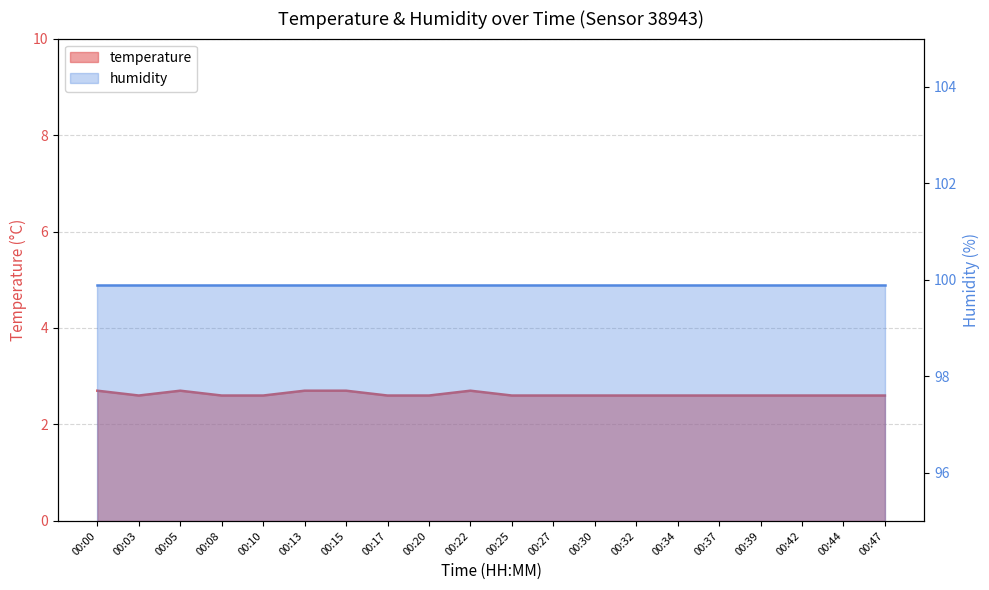

Approximately how many times larger is the value at 00:15 compared to 00:34?

1.0